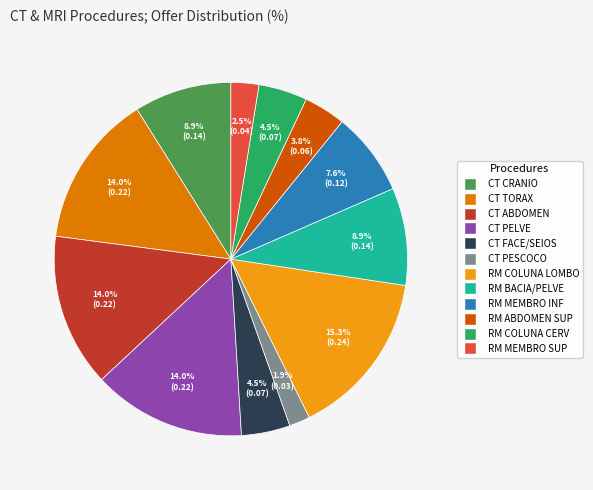

Is there a majority slice in this chart?

No